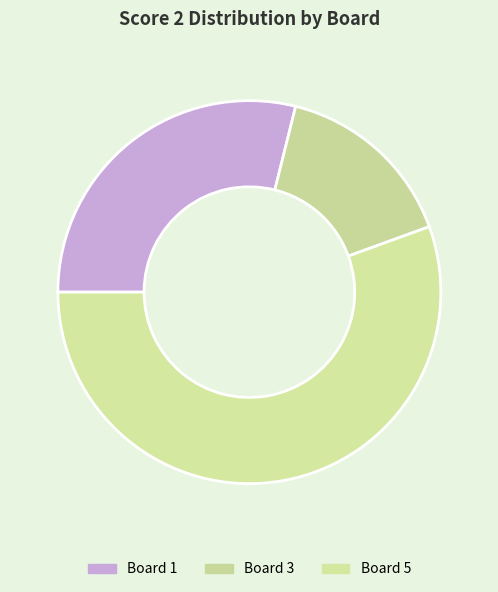

How many segments does this pie chart have?

3